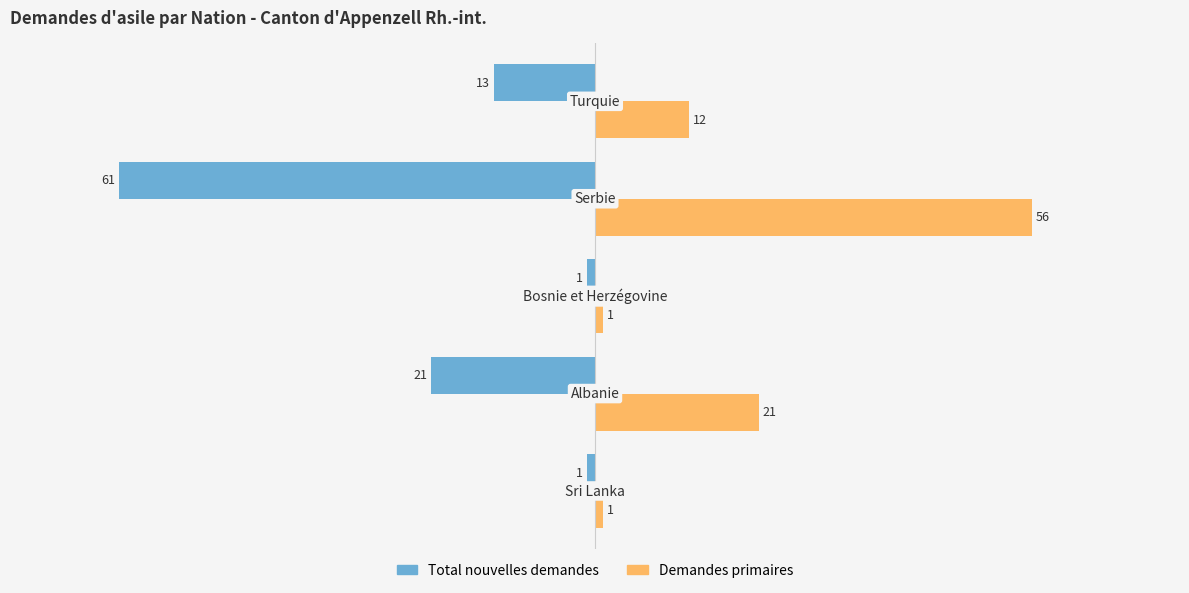

List the series in order of their peak value, highest first.

Demandes primaires, Total nouvelles demandes